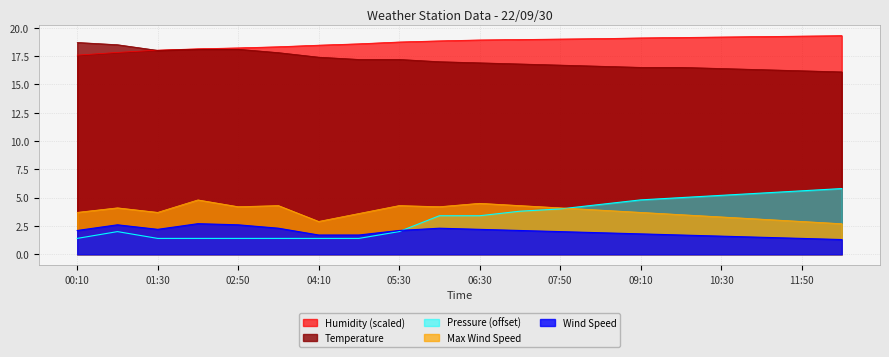

What is the minimum value for Pressure?

1.4